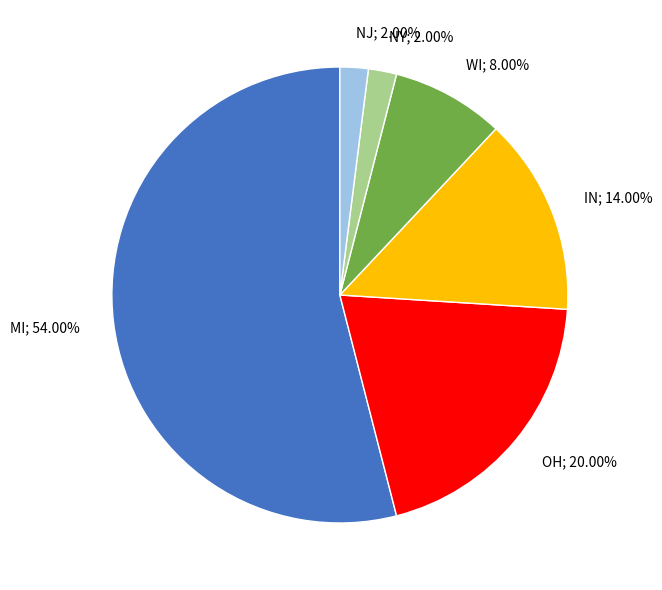

Count the number of slices in the pie.

6